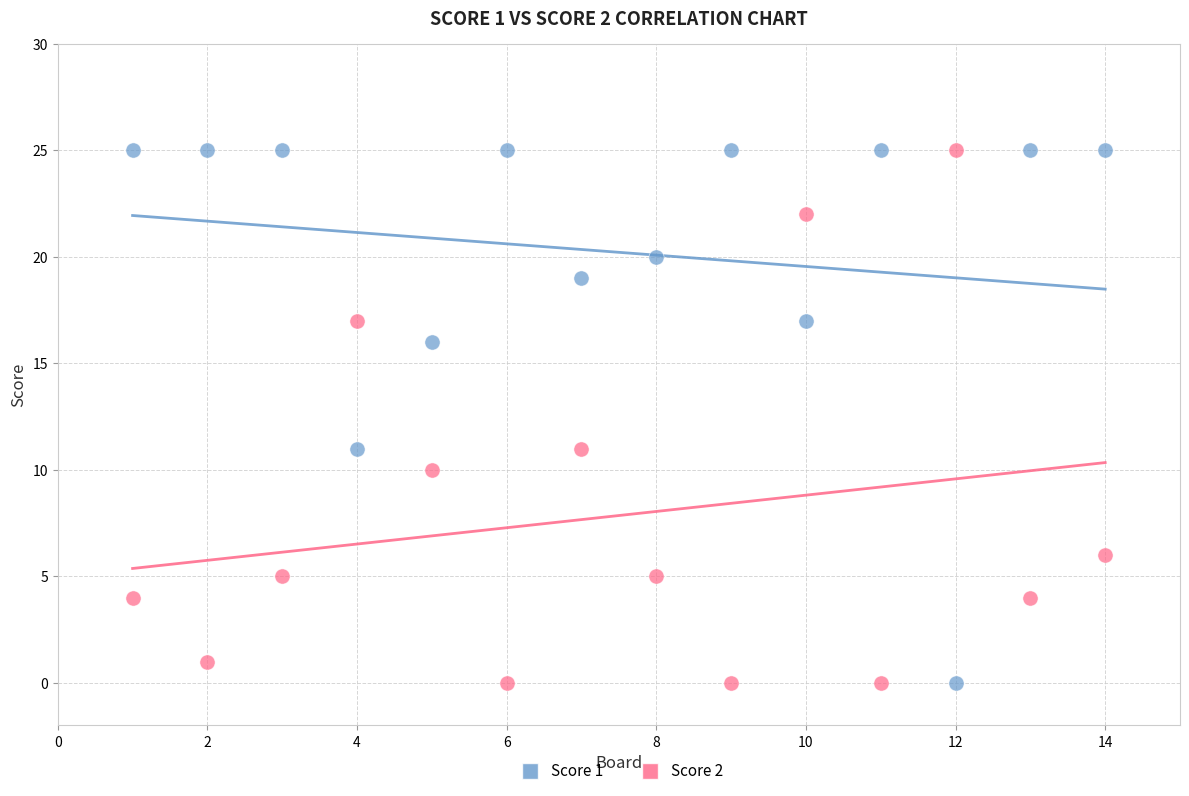

What is the X range (max minus min) for the scatter plot?

13